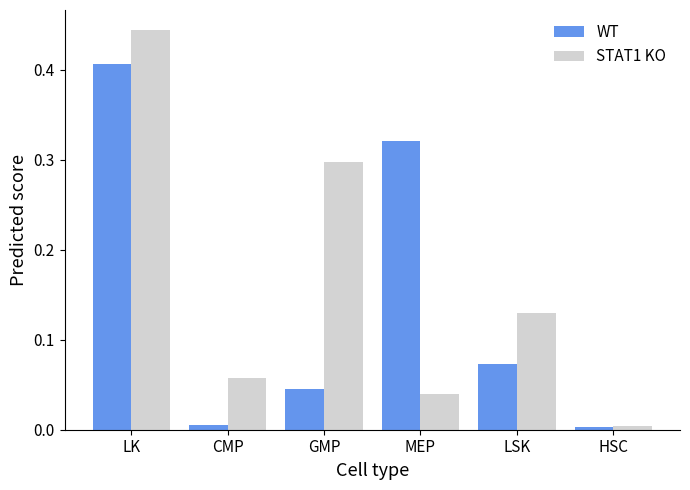

True or false: WT has a value of 0.1 at MEP.

False